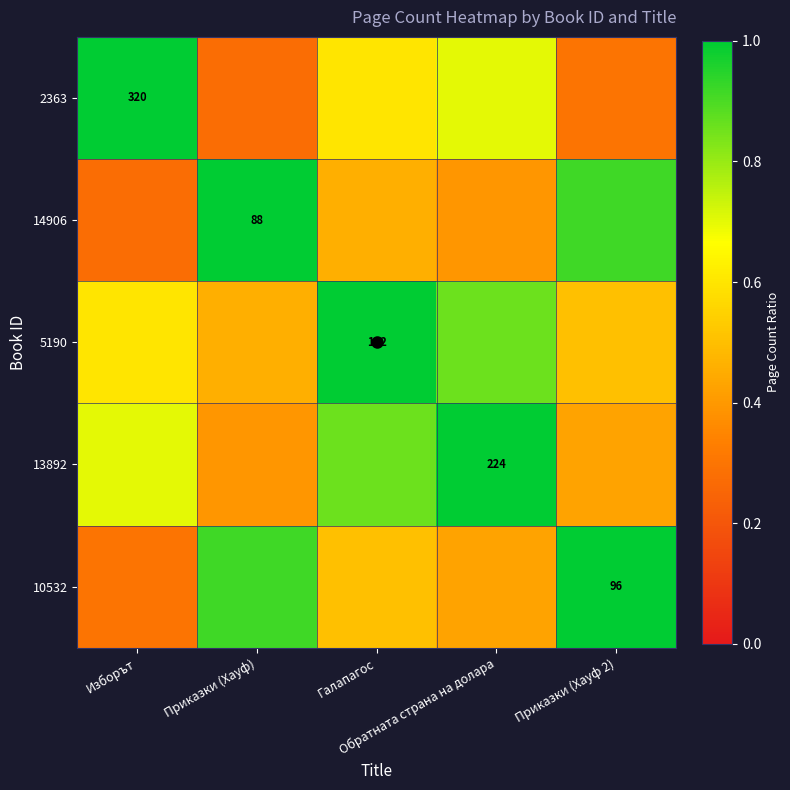

The 2363 series shows 0.3 at Приказки (Хауф). True or false?

True